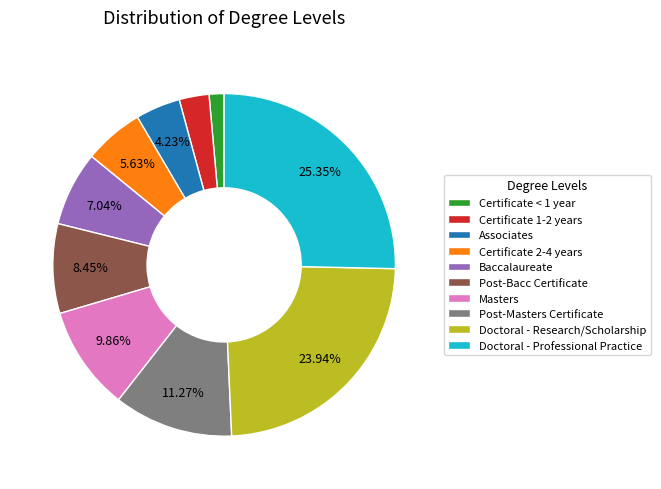

Is there a majority slice in this chart?

No